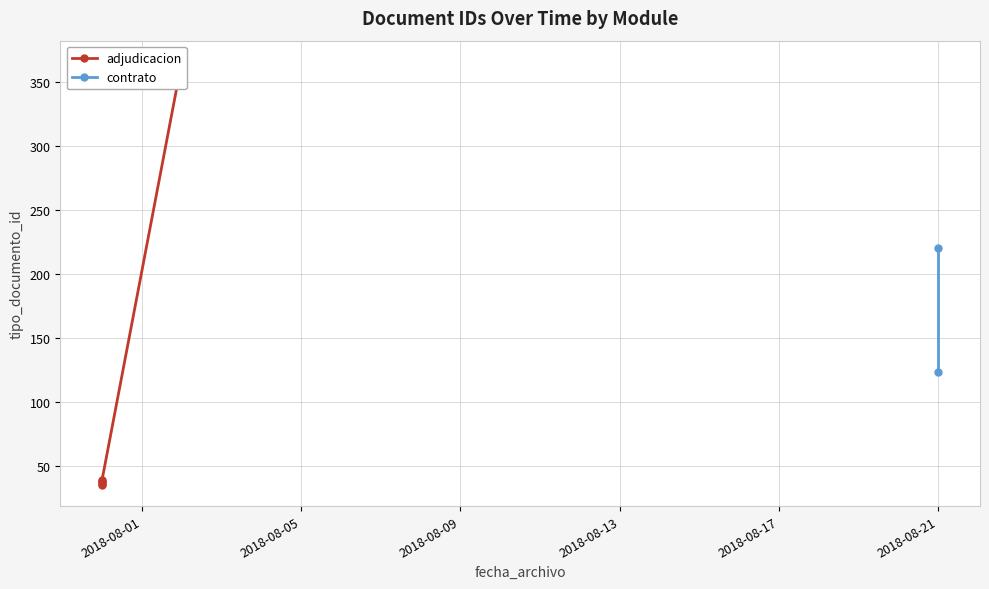

What is the label of the 6th point from the right?

2018-07-31